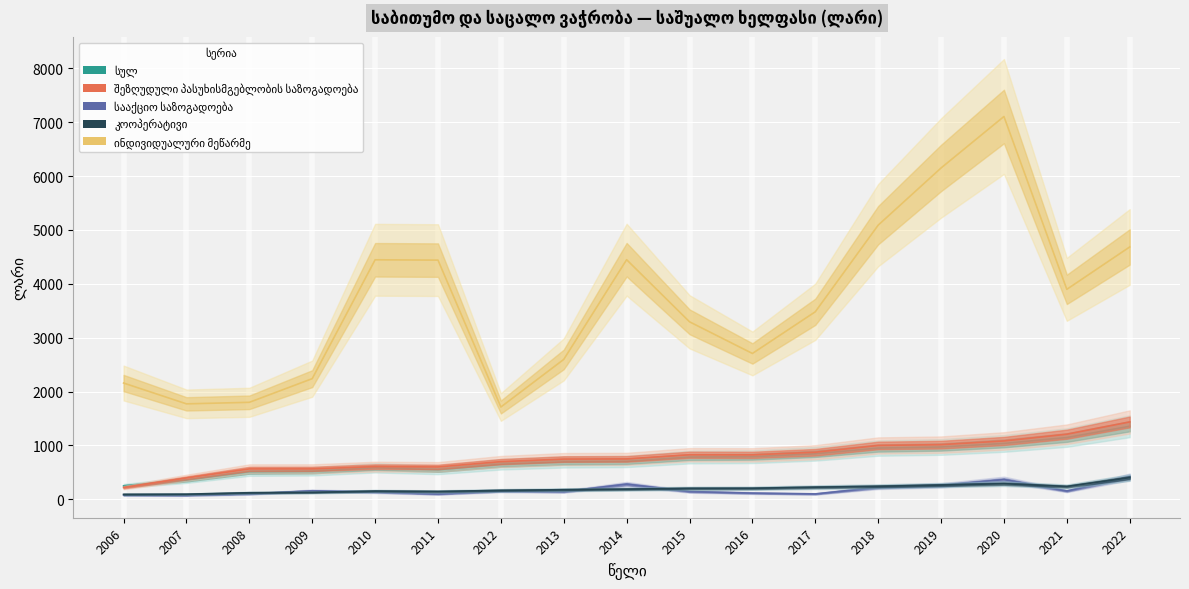

At which label does ინდივიდუალური მეწარმე first exceed 3480?

2010